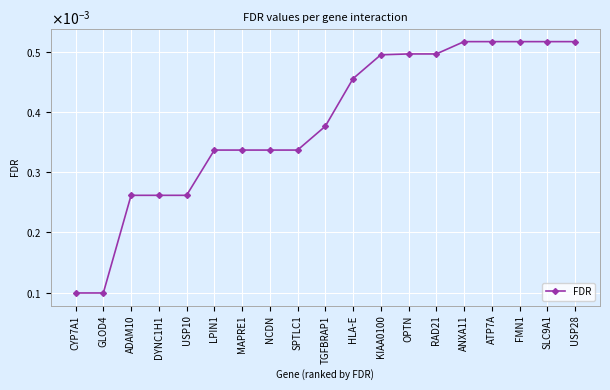

True or false: there are more than 2 points higher than both neighbors.

False